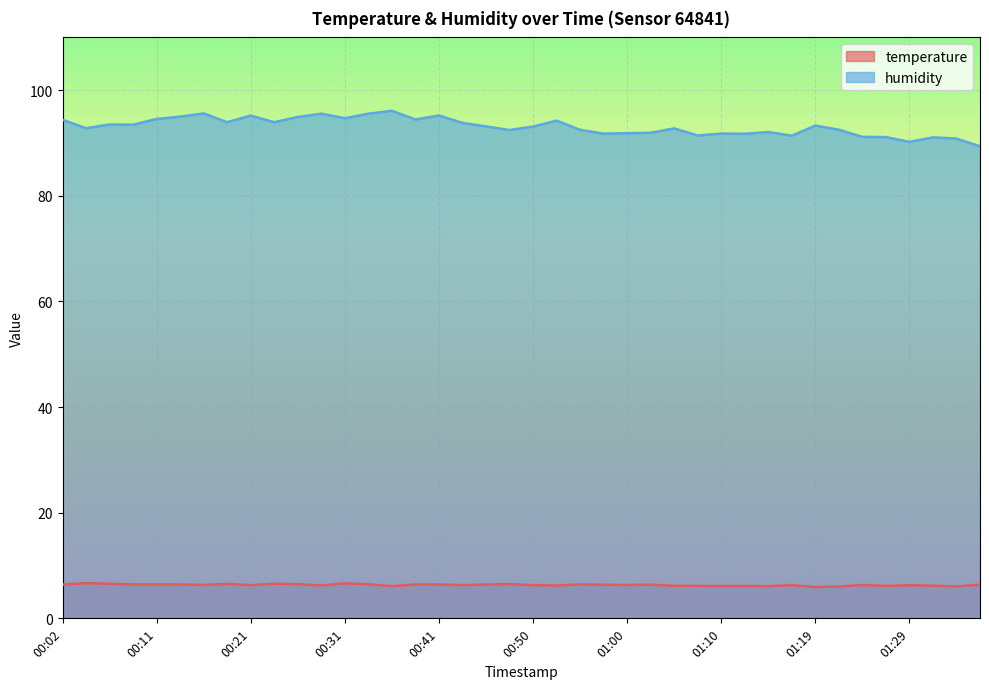

True or false: temperature and humidity intersect in this chart.

False